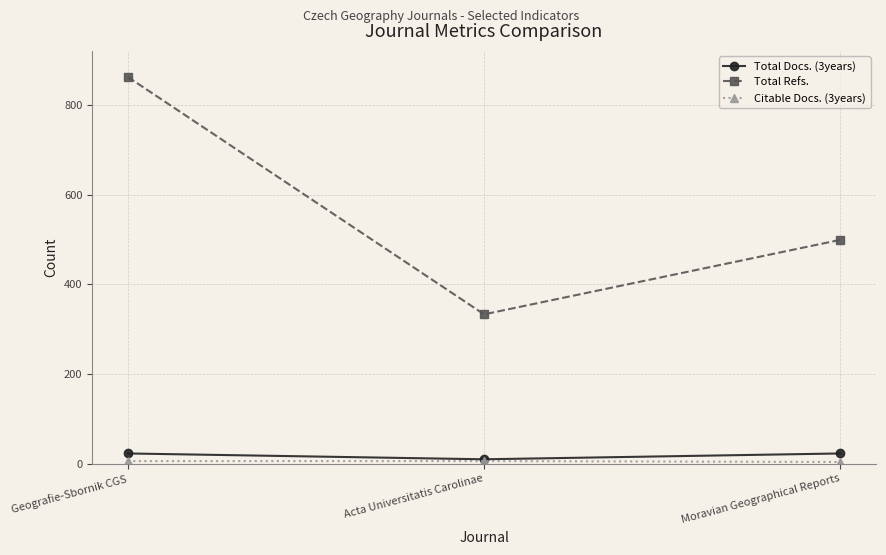

What is the spread (max minus min) of values at Acta Universitatis Carolinae?

327